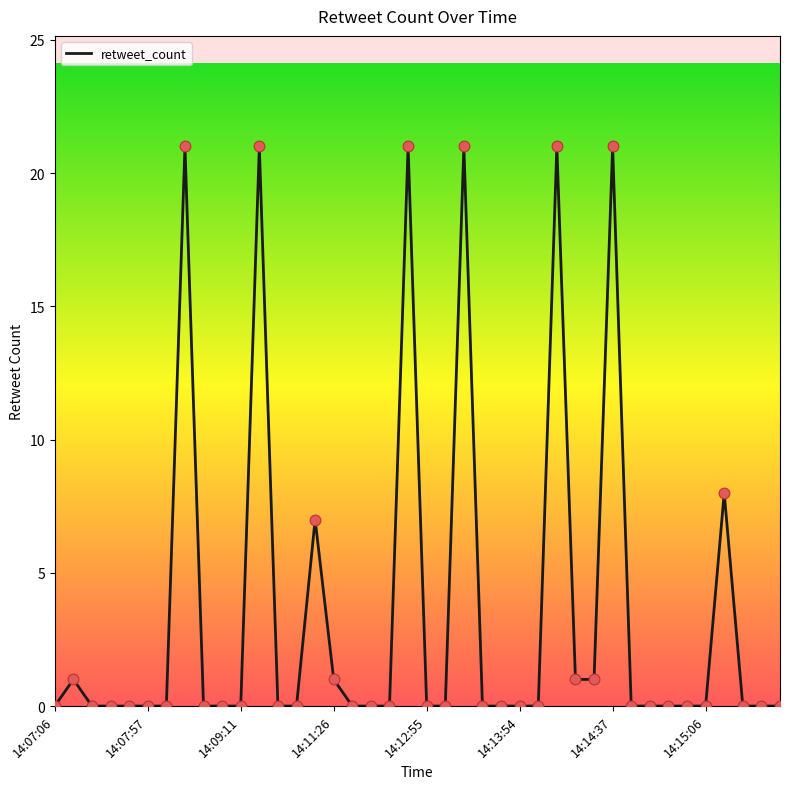

What is the greatest value displayed?

21